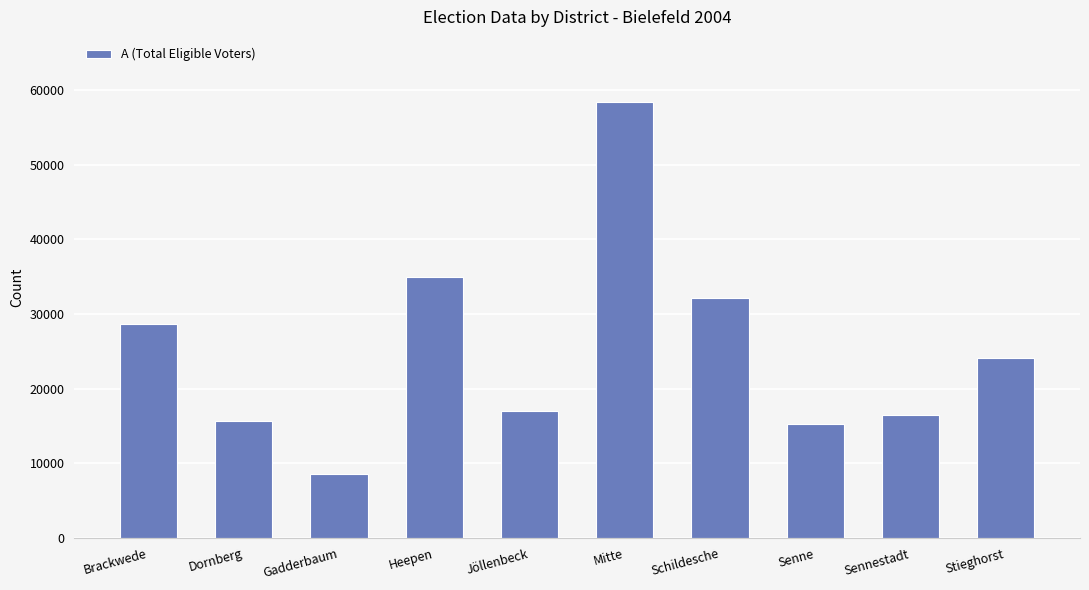

True or false: the data shows 8629 at Gadderbaum.

True